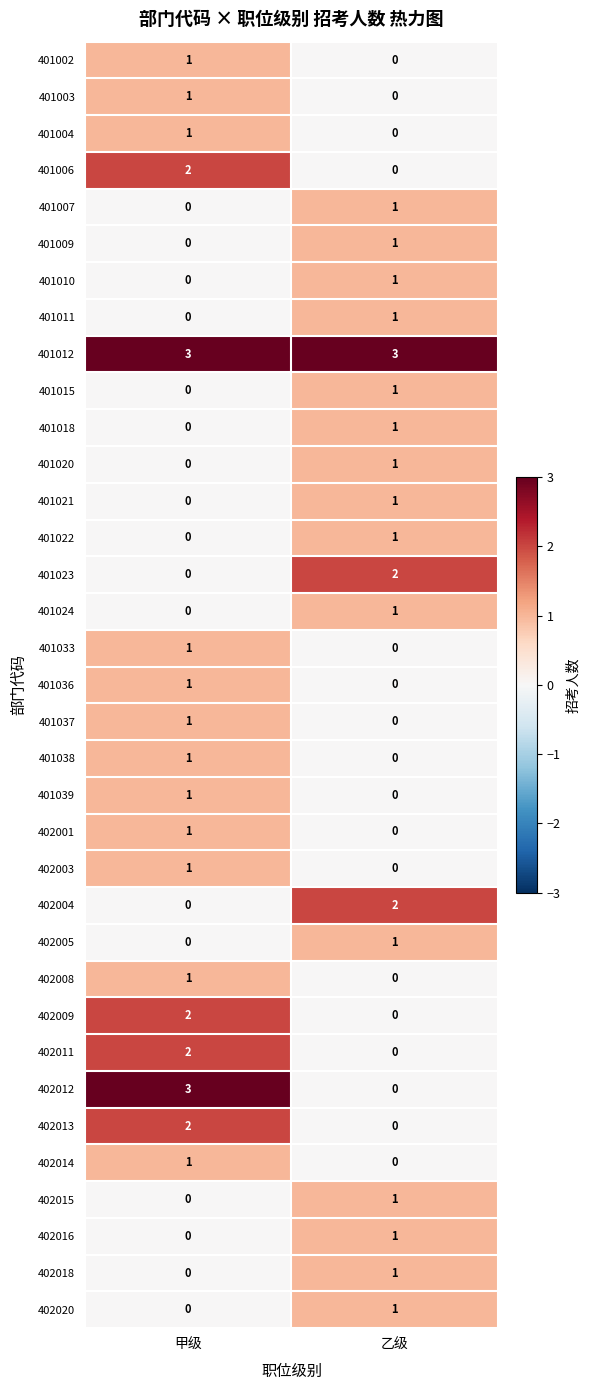

Which series has the widest spread of values?

402012